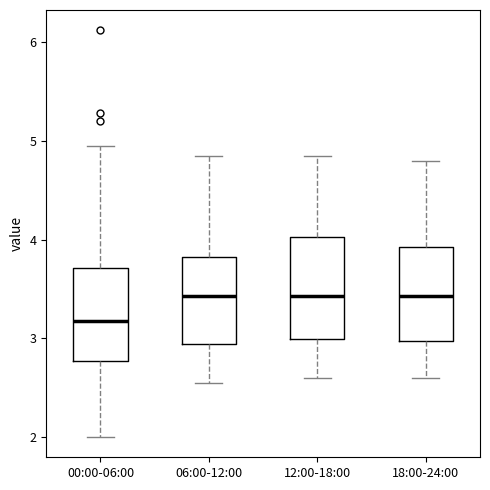

Where does the median line of the box for 18:00-24:00 sit on the y-axis? The values are not printed on the chart, so give them approximately, as read against the axis.

3.4